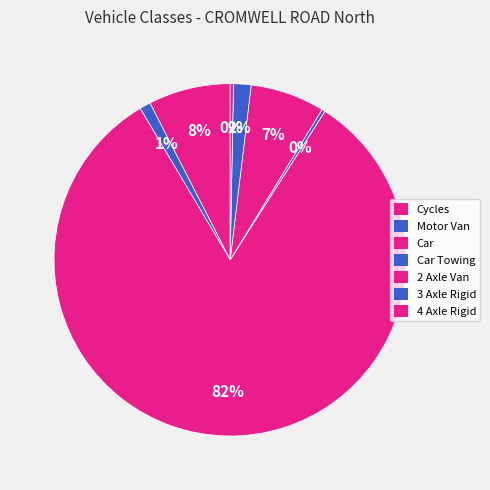

How many segments does this pie chart have?

7